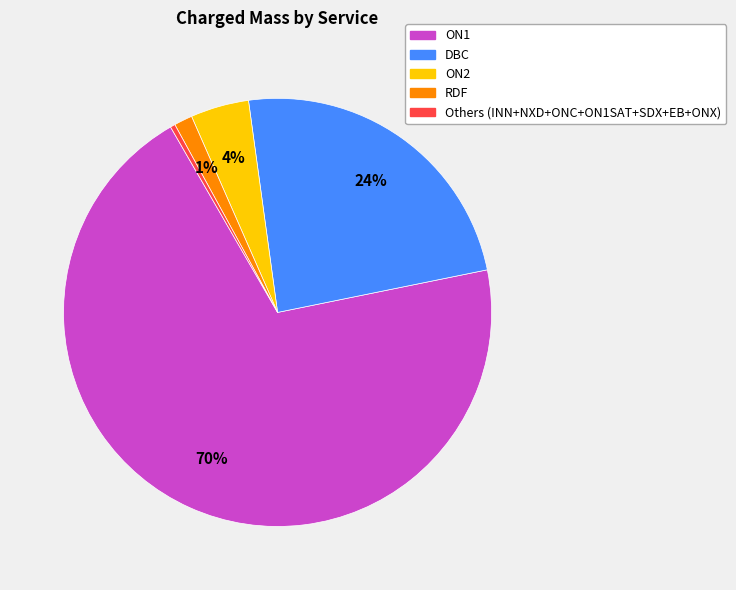

Does any single category account for the majority?

Yes